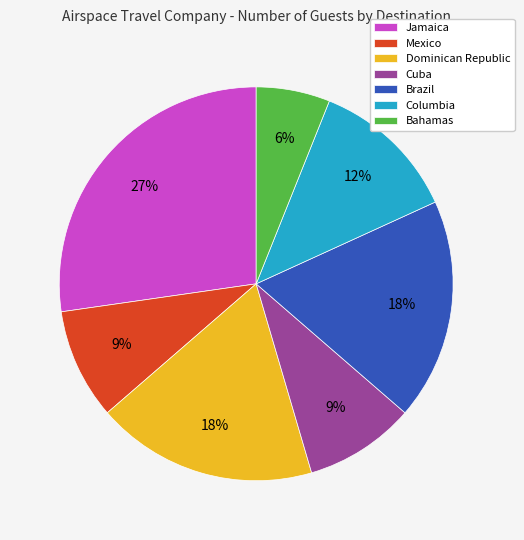

The Dominican Republic slice represents 30% of the pie. True or false?

False